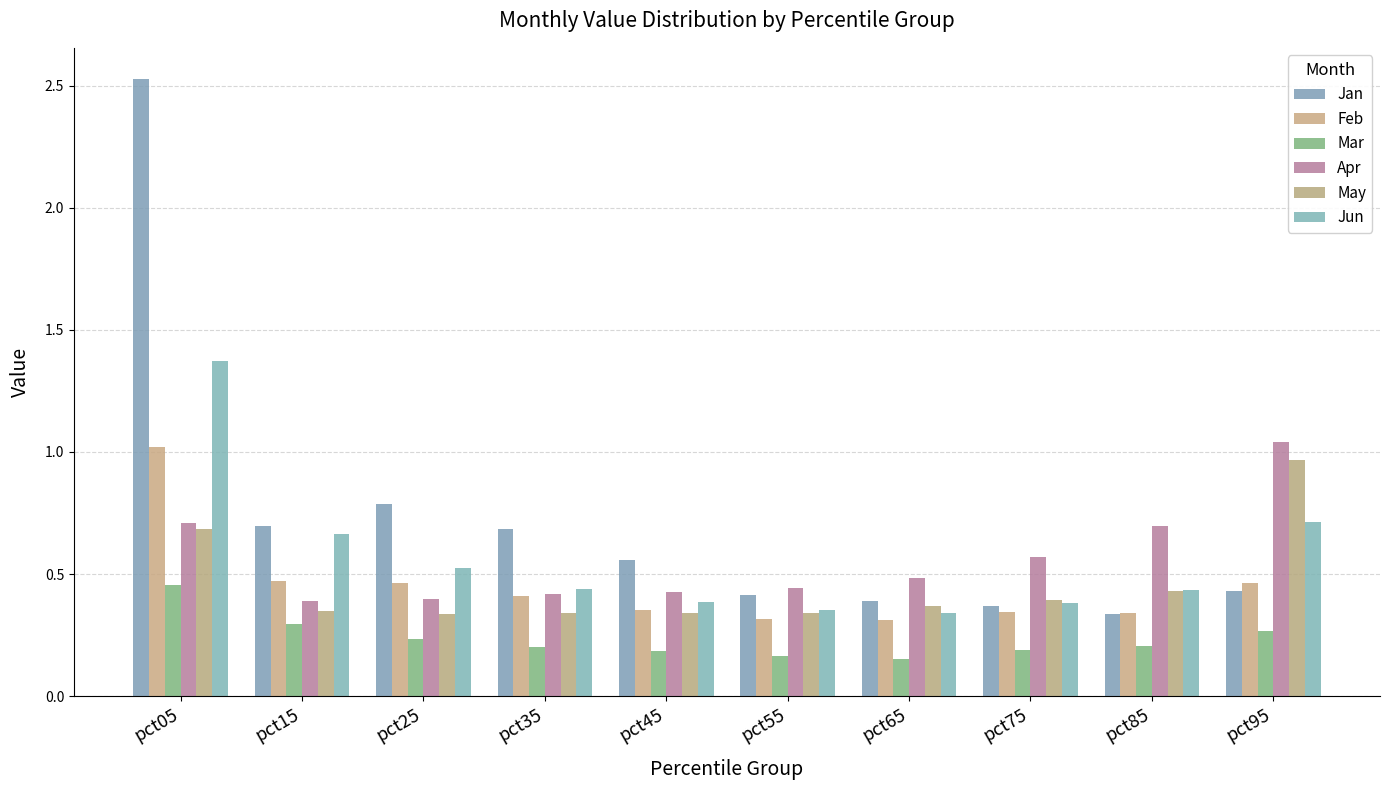

What is the maximum value for May?

1.0